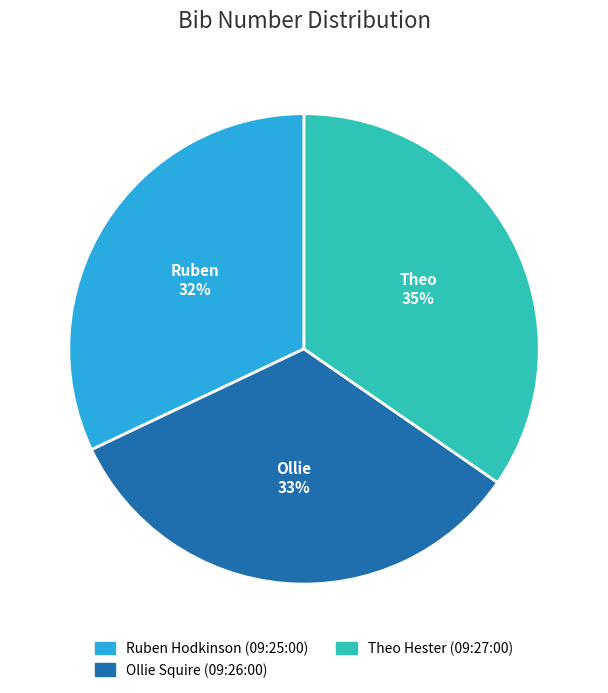

Between Ruben Hodkinson (09:25:00) and Ollie Squire (09:26:00), which is larger?

Ollie Squire (09:26:00)